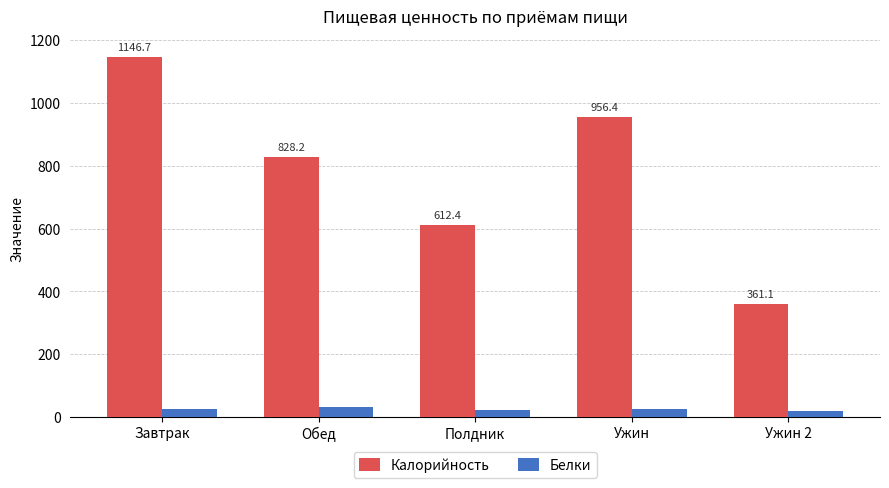

What is the difference between the maximum and minimum values in the Белки series?

14.2